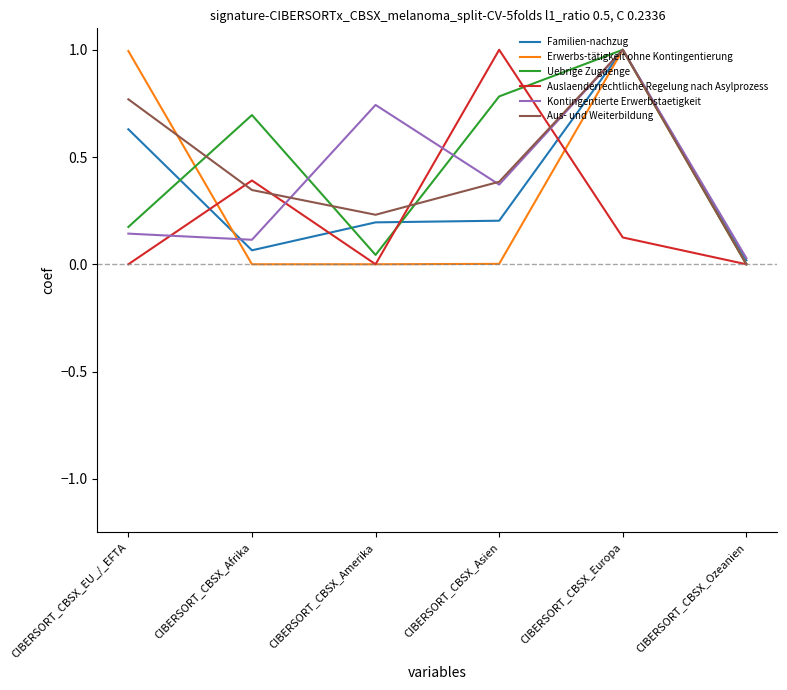

Which category has the lowest value in the Kontingentierte Erwerbstaetigkeit series?

CIBERSORT_CBSX_Ozeanien